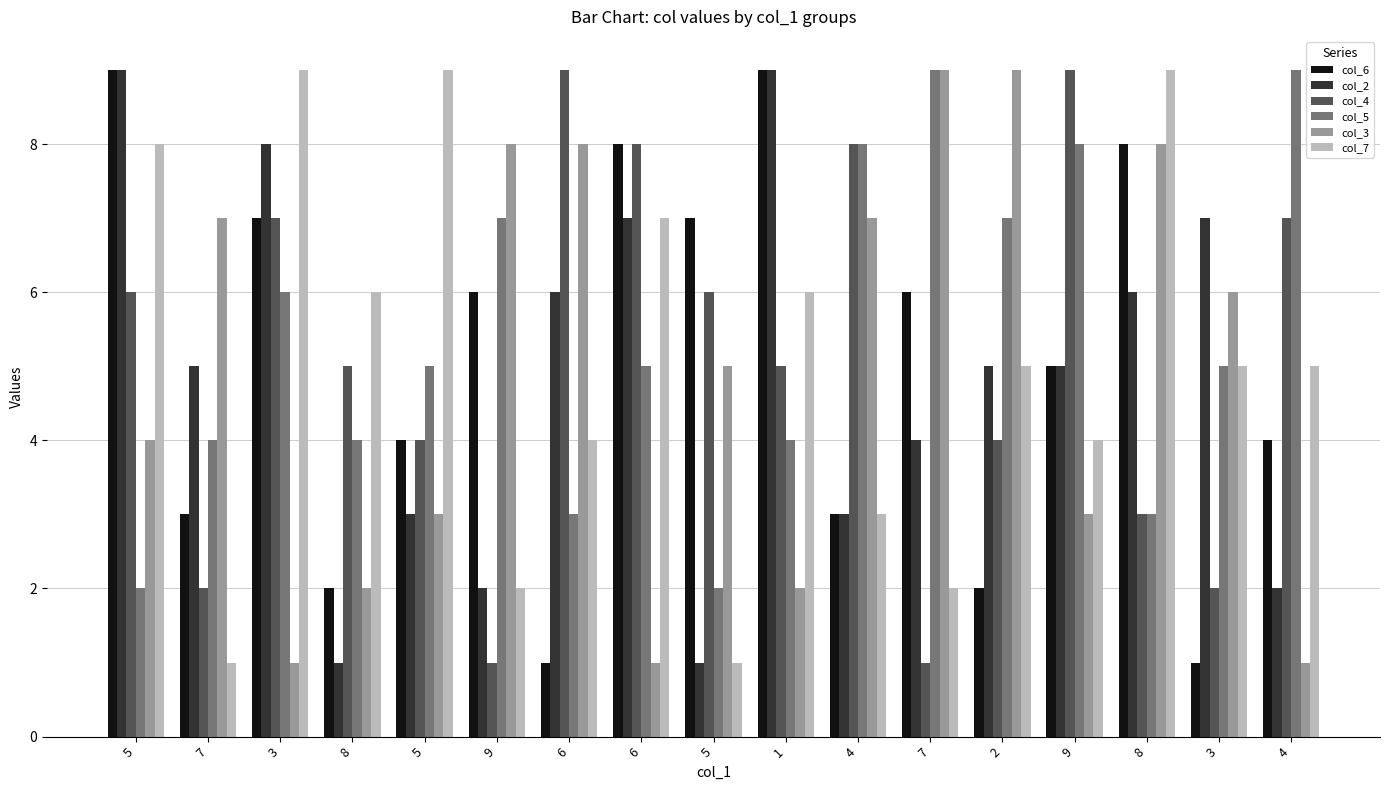

How many series are shown in this chart?

6